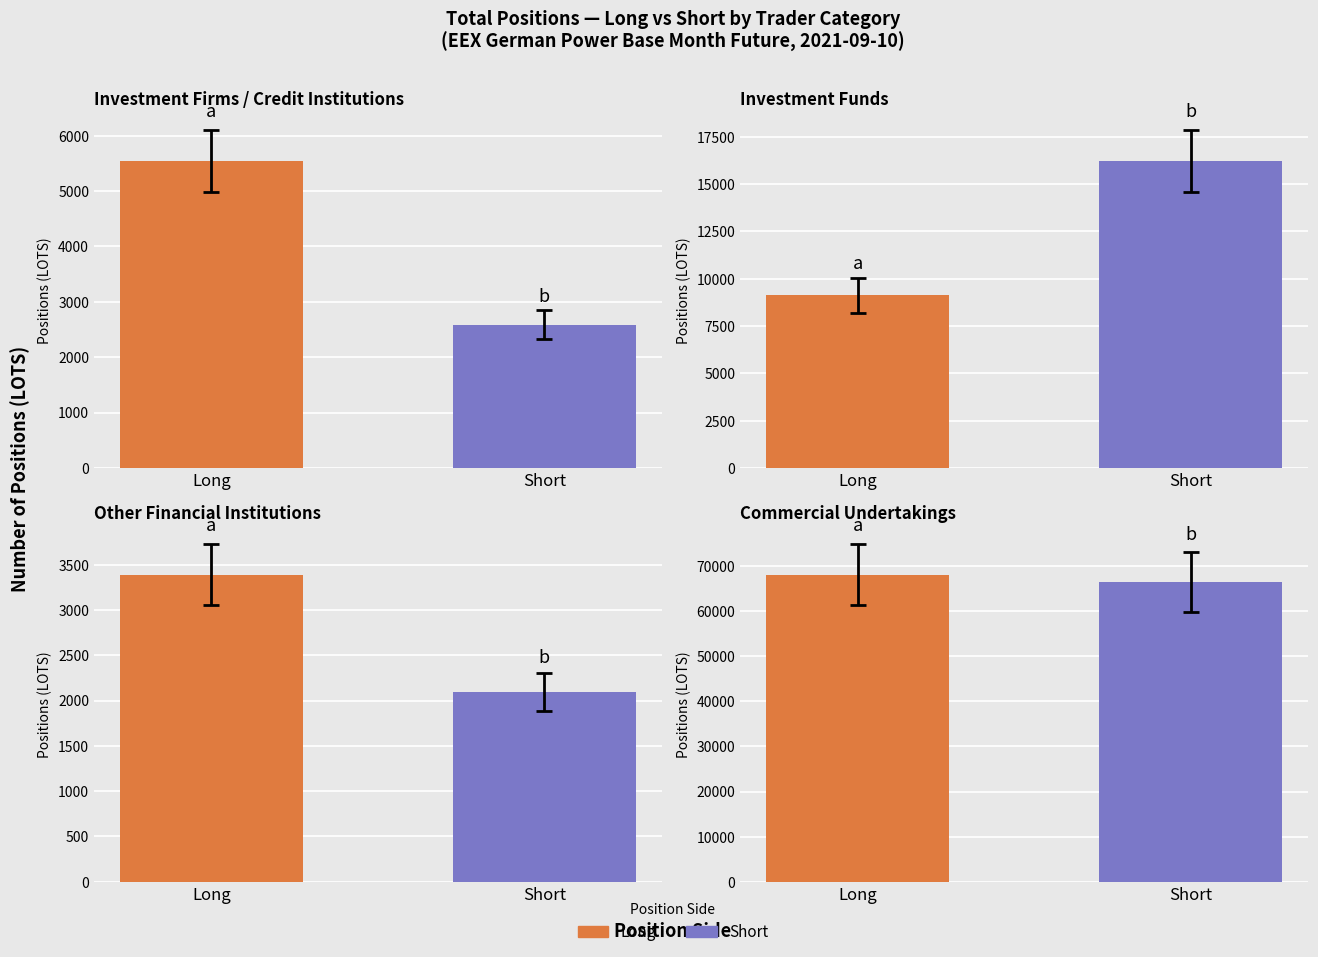

At Other Financial
Institutions, list the series in order from smallest to largest.

Short, Long